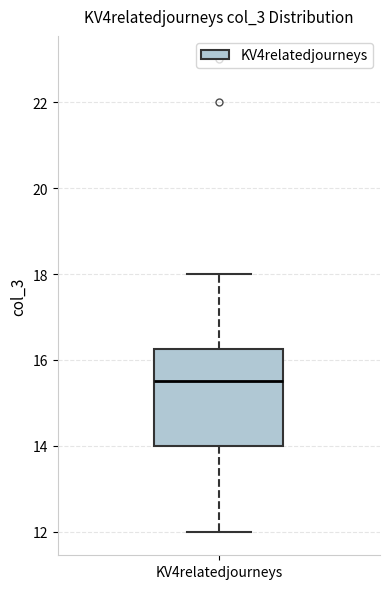

Transcribe this box plot: give where the median line is, the range the box spans, and where the two whiskers end, as read against the y-axis. The values are not printed on the chart, so give them approximately, as read against the axis.

median 15.6, box 14.0 to 16.2, whiskers 12.0 to 18.0